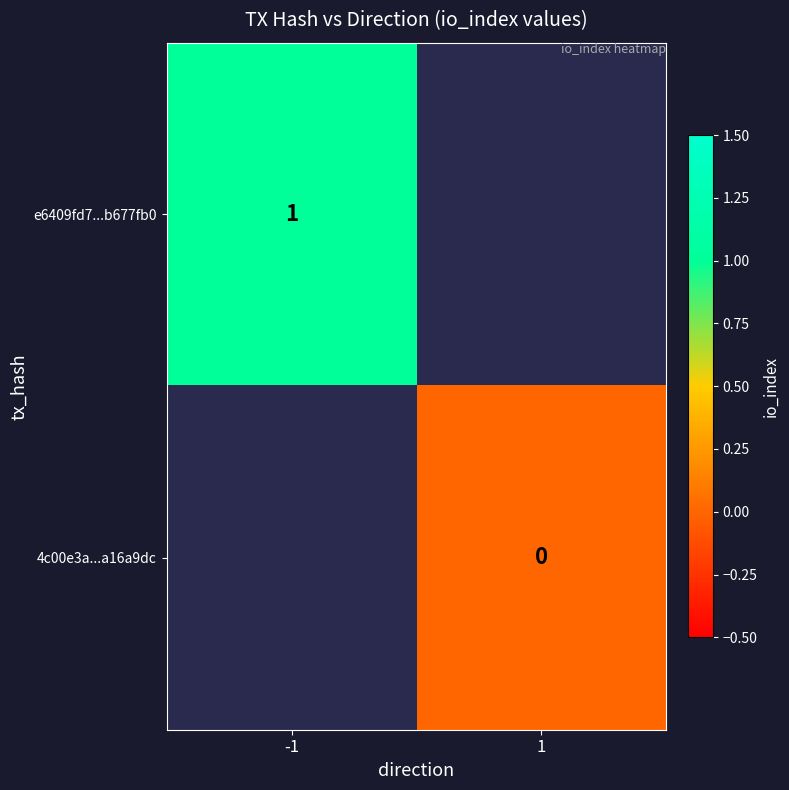

The e6409fd7...b677fb0 series shows 1 at -1. True or false?

True